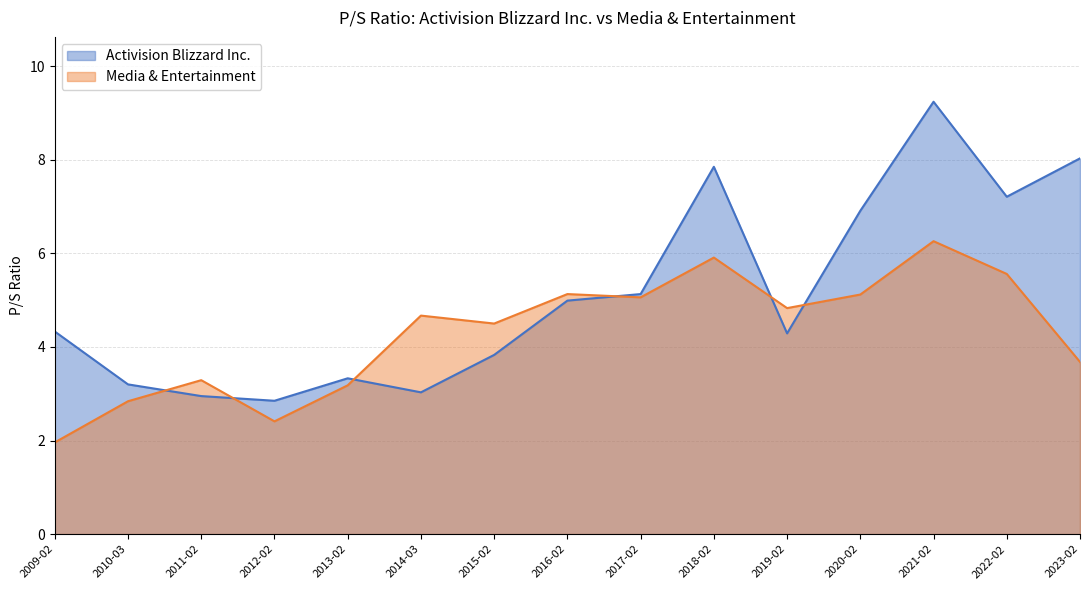

Reading left to right, what are all the values shown in this chart?

Activision Blizzard Inc.: 2023-02-23=8.0	2022-02-25=7.2	2021-02-23=9.2	2020-02-27=6.9	2019-02-28=4.3	2018-02-27=7.8	2017-02-28=5.1	2016-02-29=5.0	2015-02-26=3.8	2014-03-03=3.0	2013-02-22=3.3	2012-02-28=2.9	2011-02-25=3.0	2010-03-01=3.2	2009-02-27=4.3
Media & Entertainment: 2023-02-23=3.7	2022-02-25=5.6	2021-02-23=6.3	2020-02-27=5.1	2019-02-28=4.8	2018-02-27=5.9	2017-02-28=5.1	2016-02-29=5.1	2015-02-26=4.5	2014-03-03=4.7	2013-02-22=3.2	2012-02-28=2.4	2011-02-25=3.3	2010-03-01=2.8	2009-02-27=2.0